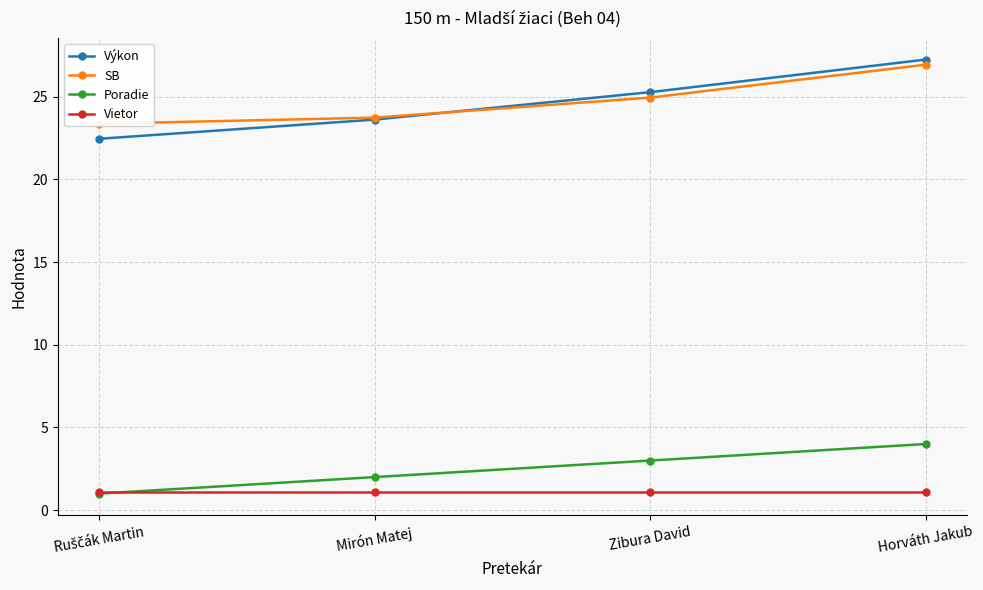

How many lines are shown in the chart?

4